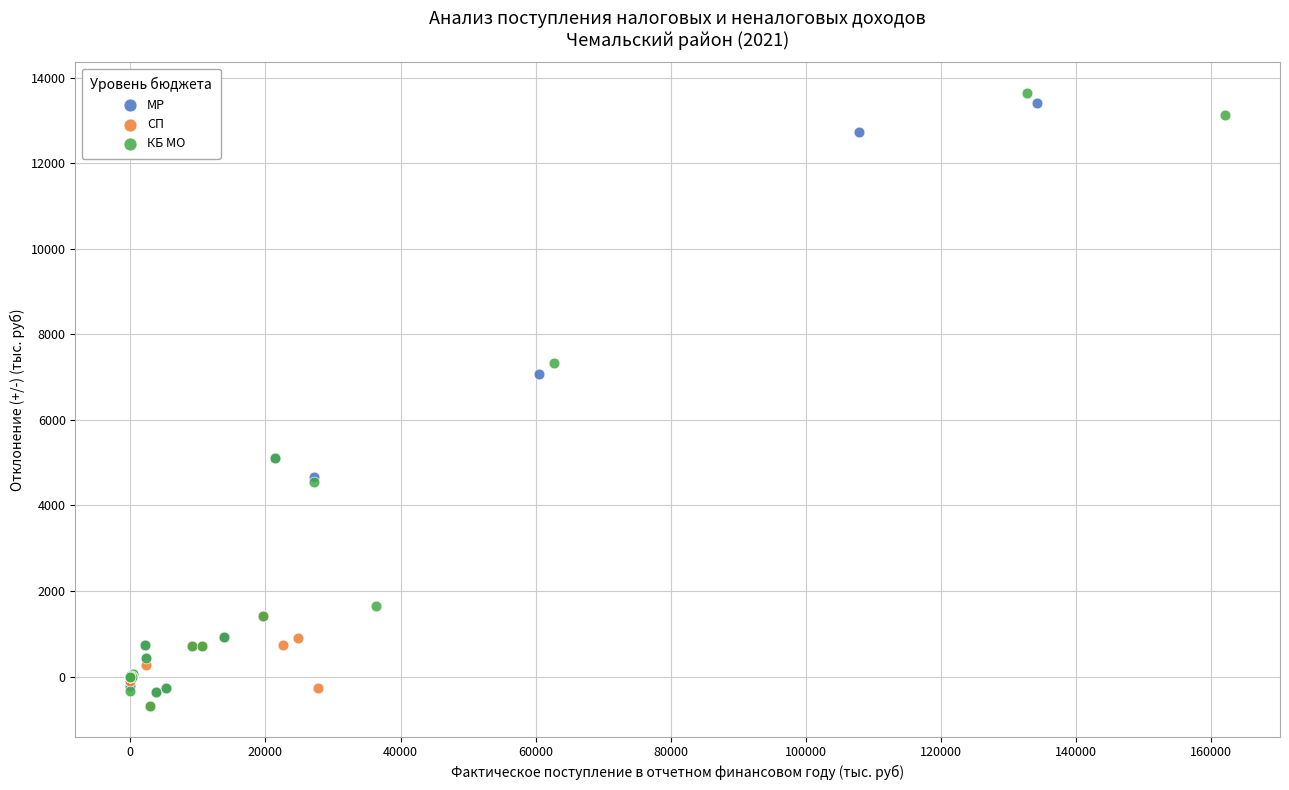

What are all the series names shown in the legend?

МР, СП, КБ МО